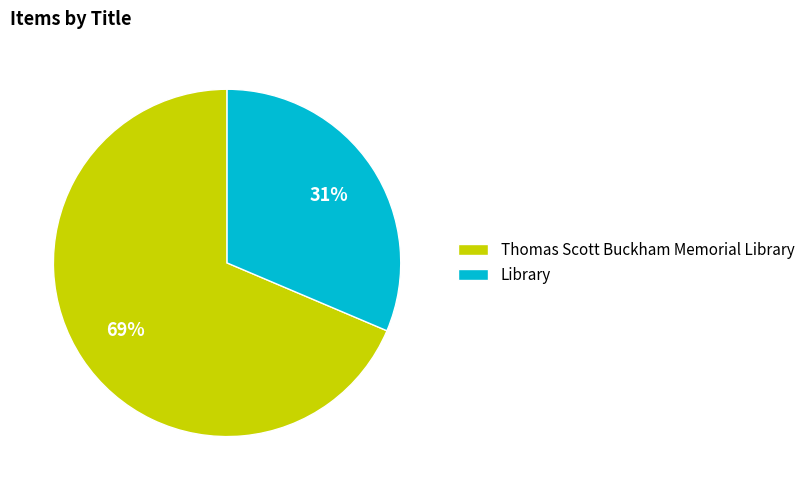

Which category has the biggest portion of the pie?

Thomas Scott Buckham Memorial Library